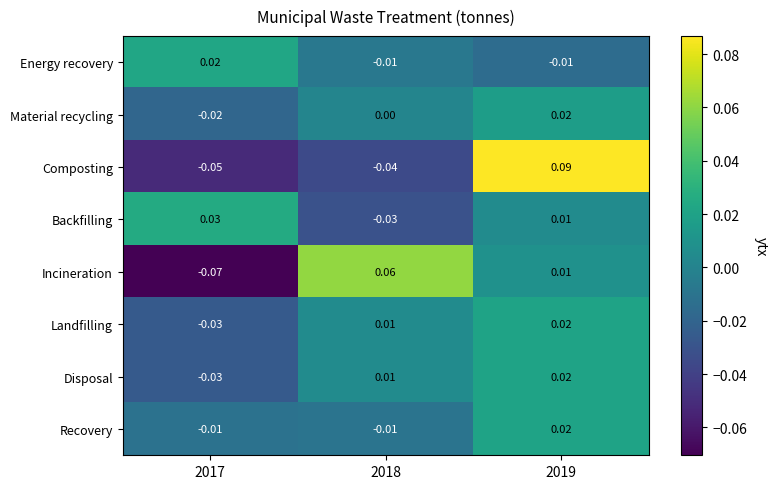

How many values in the Recovery series are below 0?

2